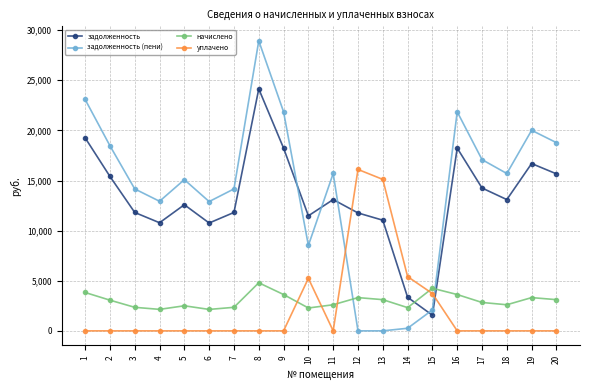

At which category is the sum across all series the highest?

8